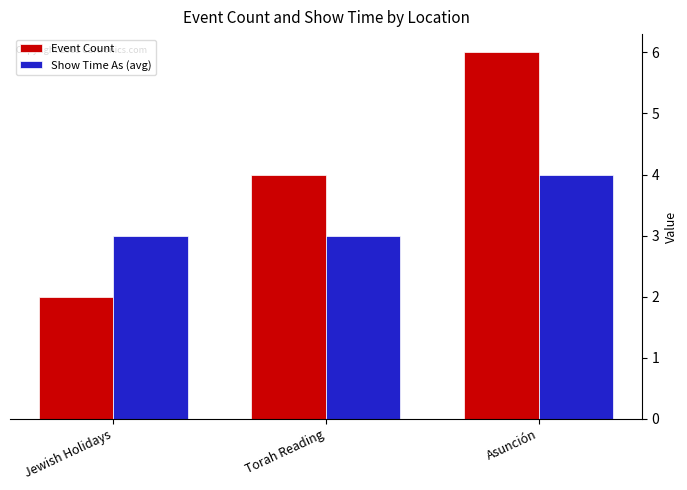

Is the value of Event Count at Jewish Holidays greater than the value of Show Time As (avg) at Torah Reading?

No